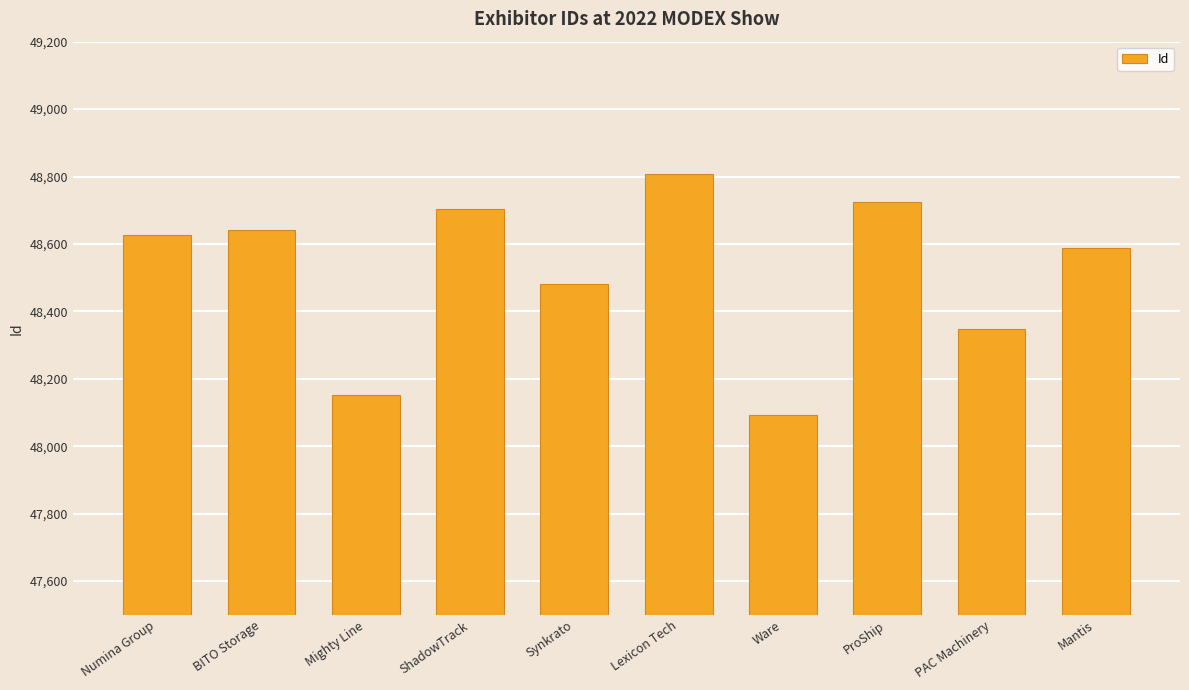

Rank the categories by value from lowest to highest.

Ware, Mighty Line, PAC Machinery, Synkrato, Mantis, Numina Group, BITO Storage, ShadowTrack, ProShip, Lexicon Tech